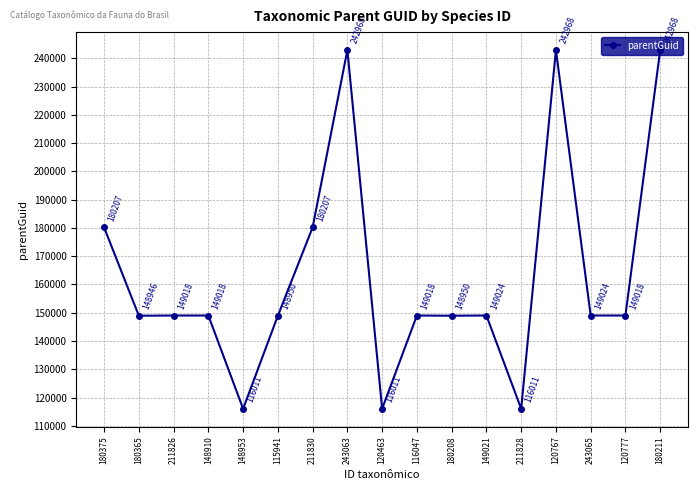

What is the difference between the second highest and minimum values?

126957